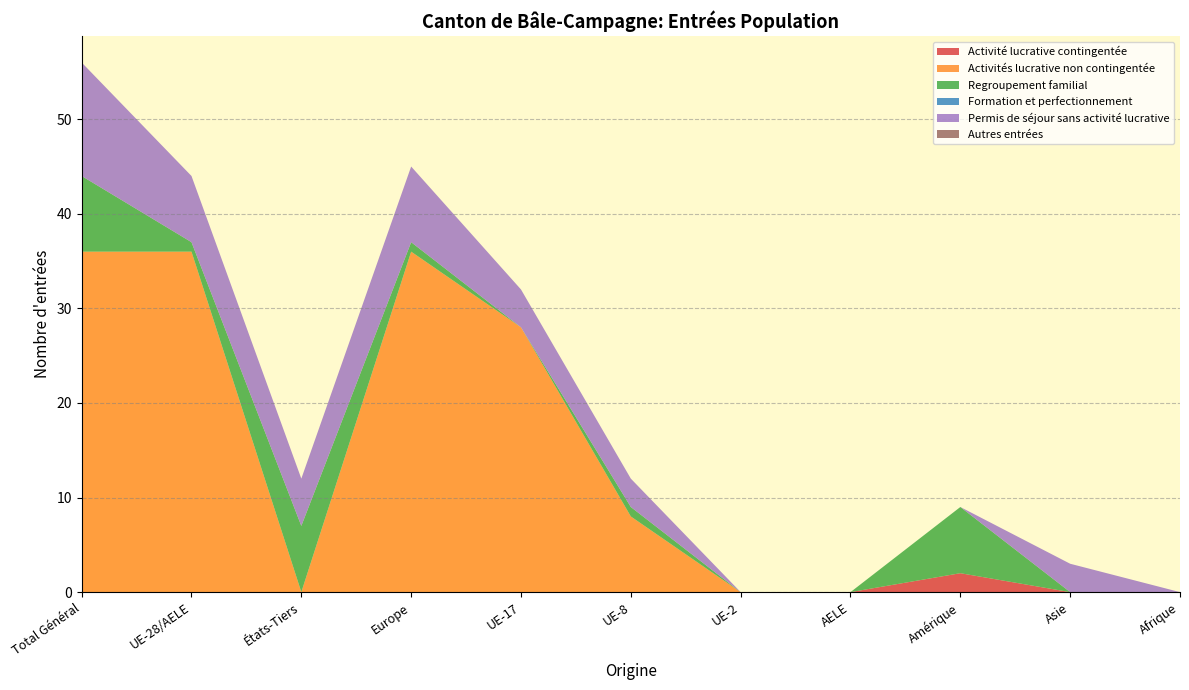

Reading right to left, list all the values displayed in this chart.

Activité lucrative contingentée: Afrique=0	Asie=0	Amérique=2	AELE=0	UE-2=0	UE-8=0	UE-17=0	Europe=0	États-Tiers=0	UE-28/AELE=0	Total Général=0
Activités lucrative non contingentée: Afrique=0	Asie=0	Amérique=0	AELE=0	UE-2=0	UE-8=8	UE-17=28	Europe=36	États-Tiers=0	UE-28/AELE=36	Total Général=36
Regroupement familial: Afrique=0	Asie=0	Amérique=7	AELE=0	UE-2=0	UE-8=1	UE-17=0	Europe=1	États-Tiers=7	UE-28/AELE=1	Total Général=8
Formation et perfectionnement: Afrique=0	Asie=0	Amérique=0	AELE=0	UE-2=0	UE-8=0	UE-17=0	Europe=0	États-Tiers=0	UE-28/AELE=0	Total Général=0
Permis de séjour sans activité lucrative: Afrique=0	Asie=3	Amérique=0	AELE=0	UE-2=0	UE-8=3	UE-17=4	Europe=8	États-Tiers=5	UE-28/AELE=7	Total Général=12
Autres entrées: Afrique=0	Asie=0	Amérique=0	AELE=0	UE-2=0	UE-8=0	UE-17=0	Europe=0	États-Tiers=0	UE-28/AELE=0	Total Général=0